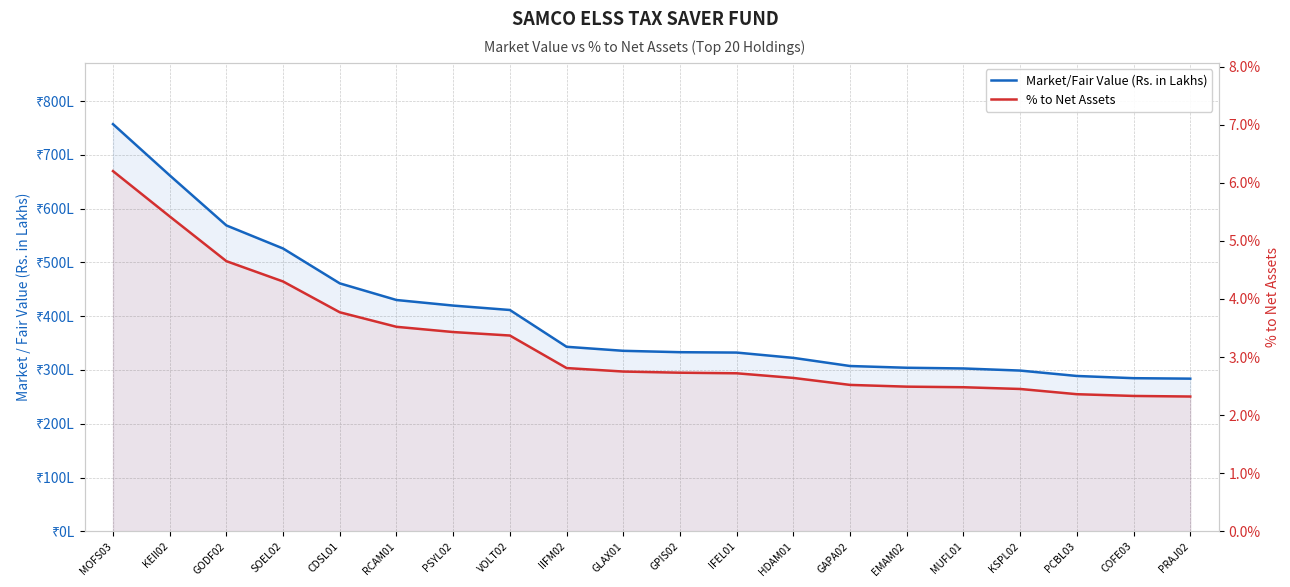

At which category does the chart reach its peak across all series?

MOFS03